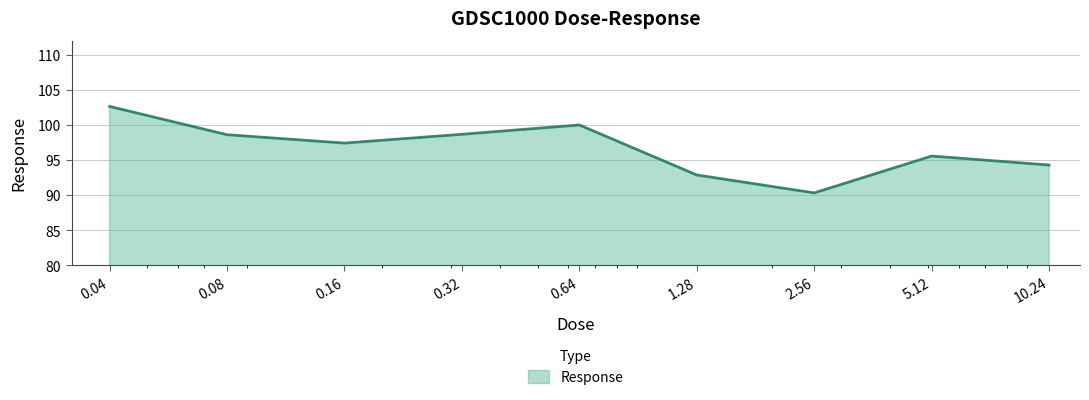

What is the maximum value shown in the chart?

102.6